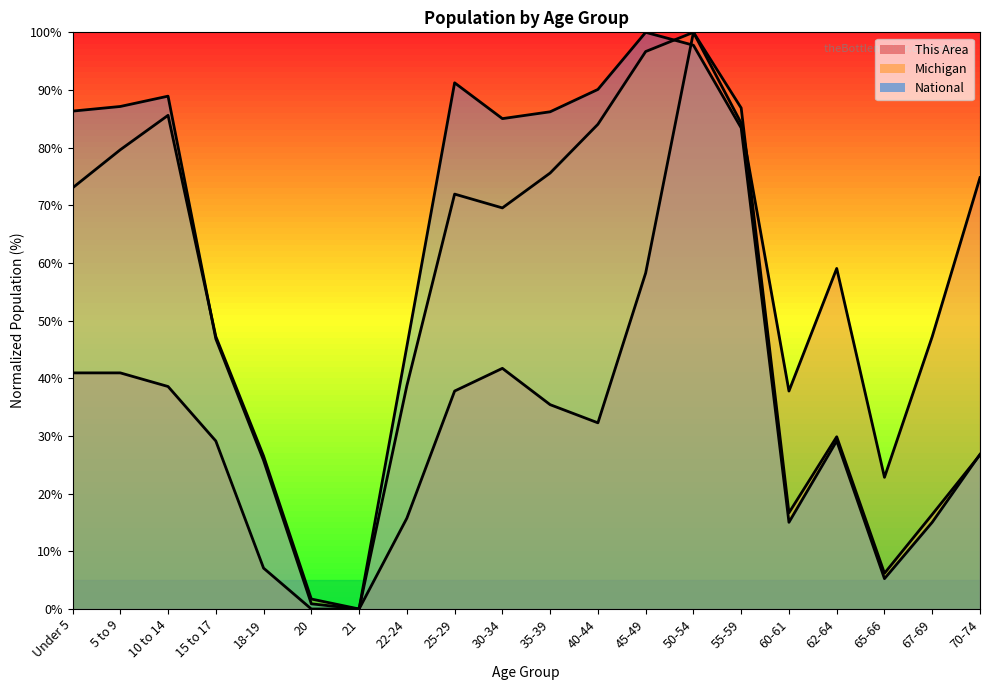

What is the approximate value of Michigan at 62-64?

29.9